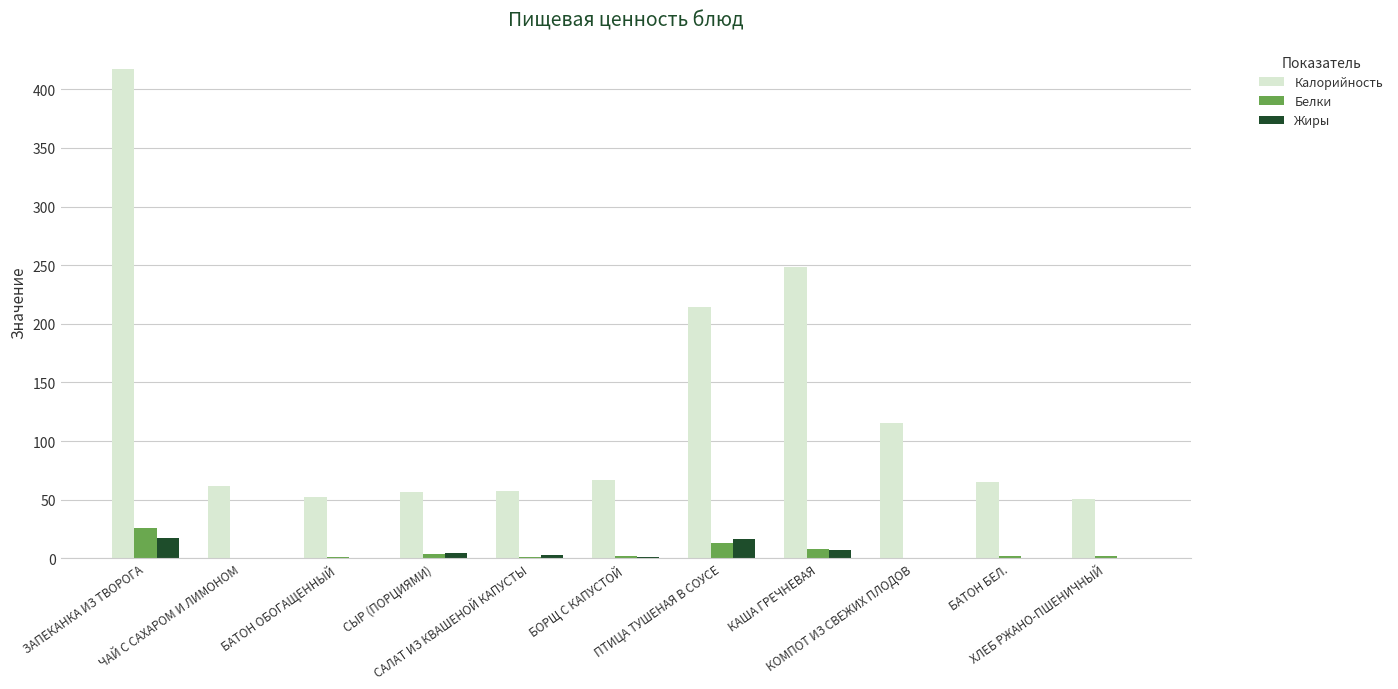

What is the highest value of the Жиры series?

17.0